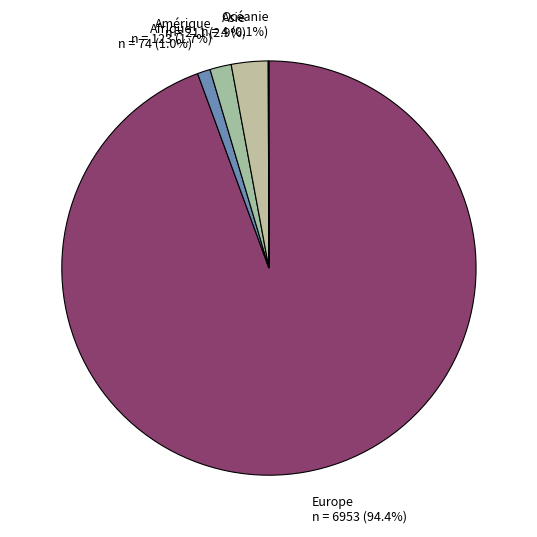

Is it true that Amérique is 16% of the pie?

False